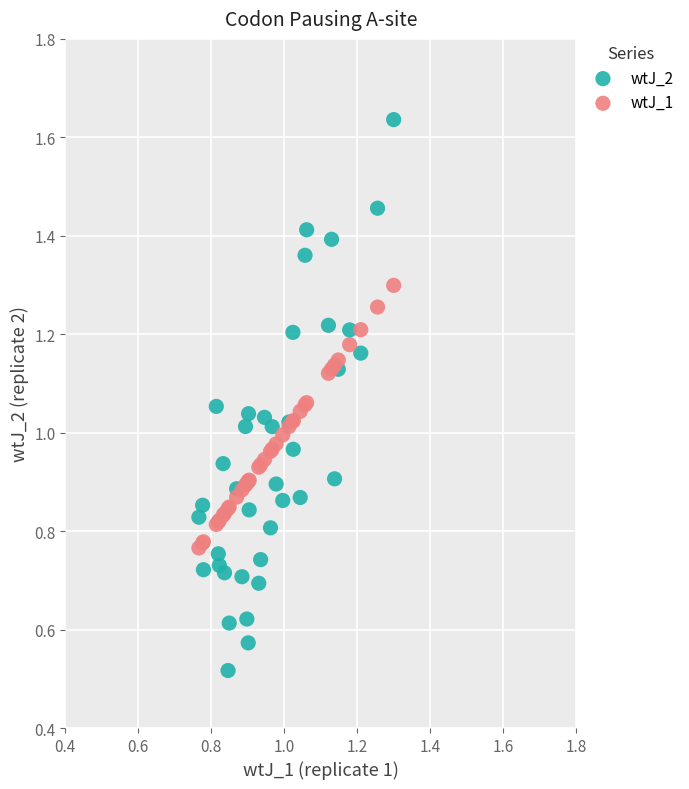

Which series contains the lowest Y value?

wtJ_2